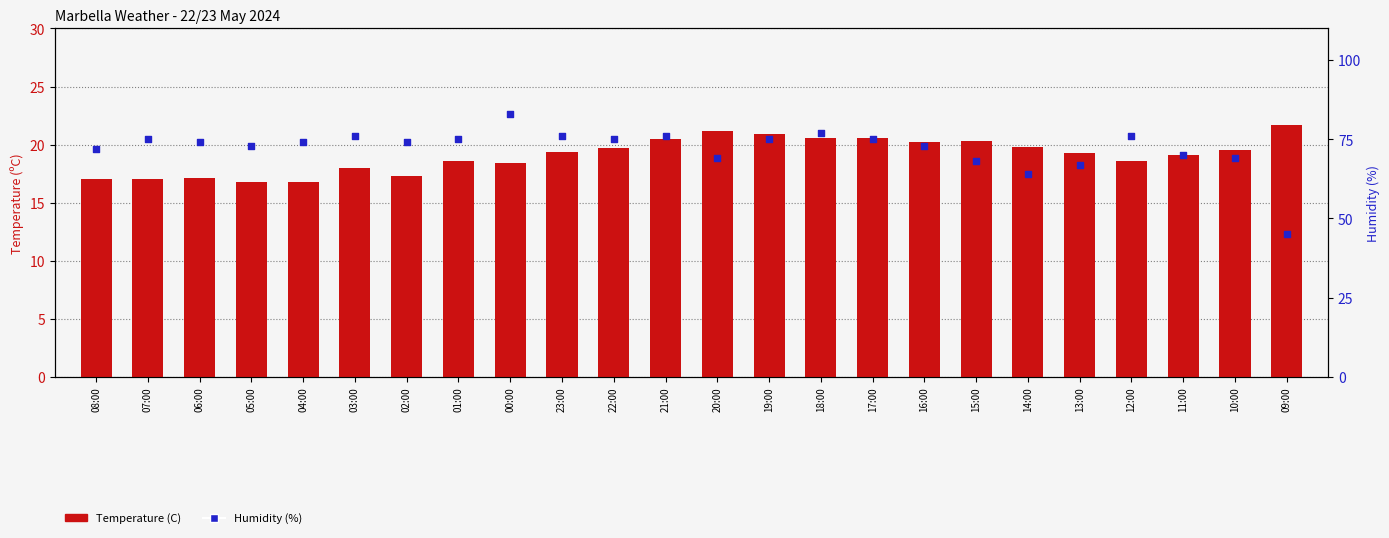

Which series has the largest Y range (max minus min)?

Humidity (%)